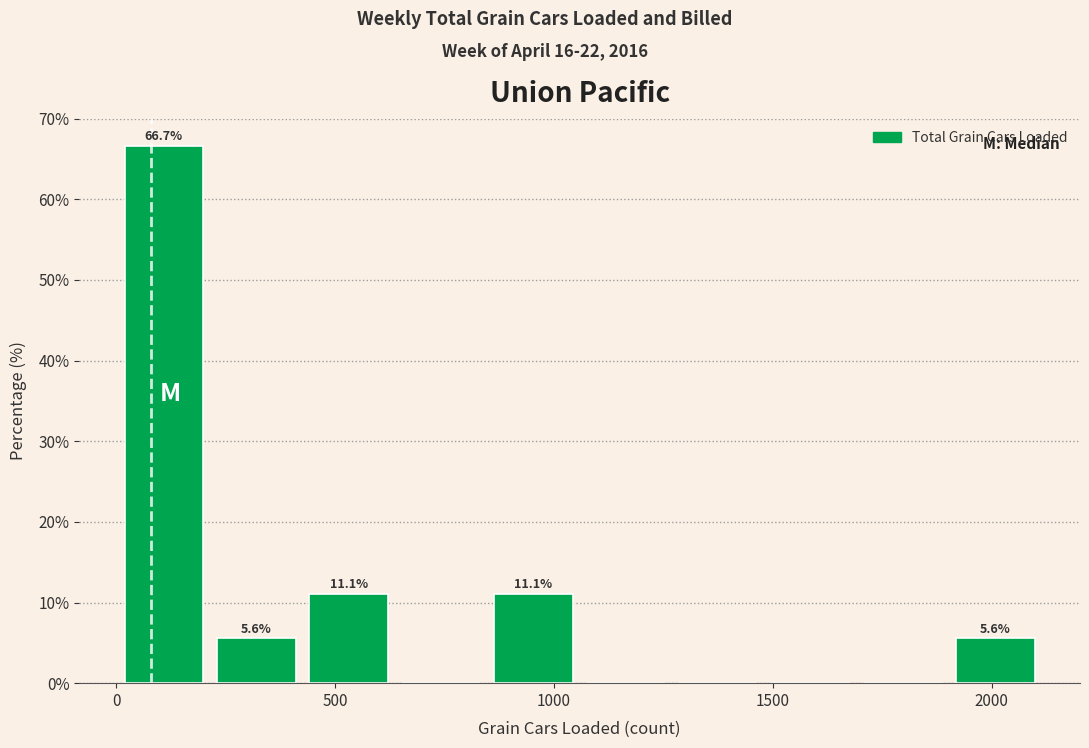

Which range on the x-axis has the tallest bar?

0 to 200